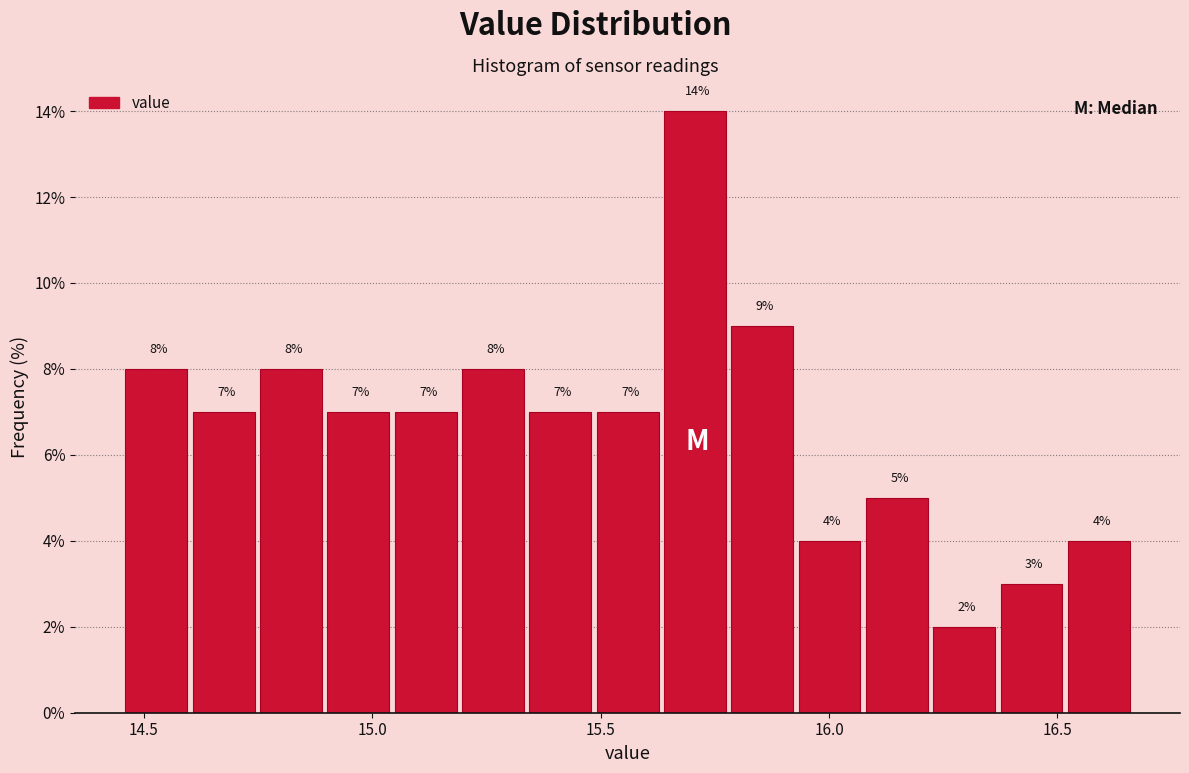

Around what value on the x-axis is the tallest bar? Give the approximate position of its centre, as read against the axis.

15.70